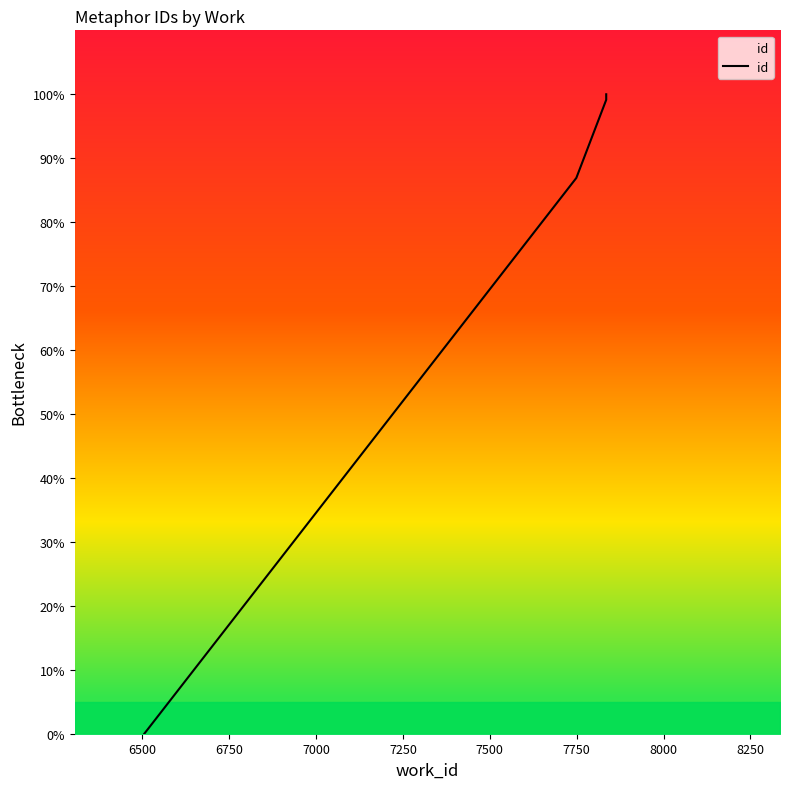

What is the difference between the maximum and minimum values?

100.0